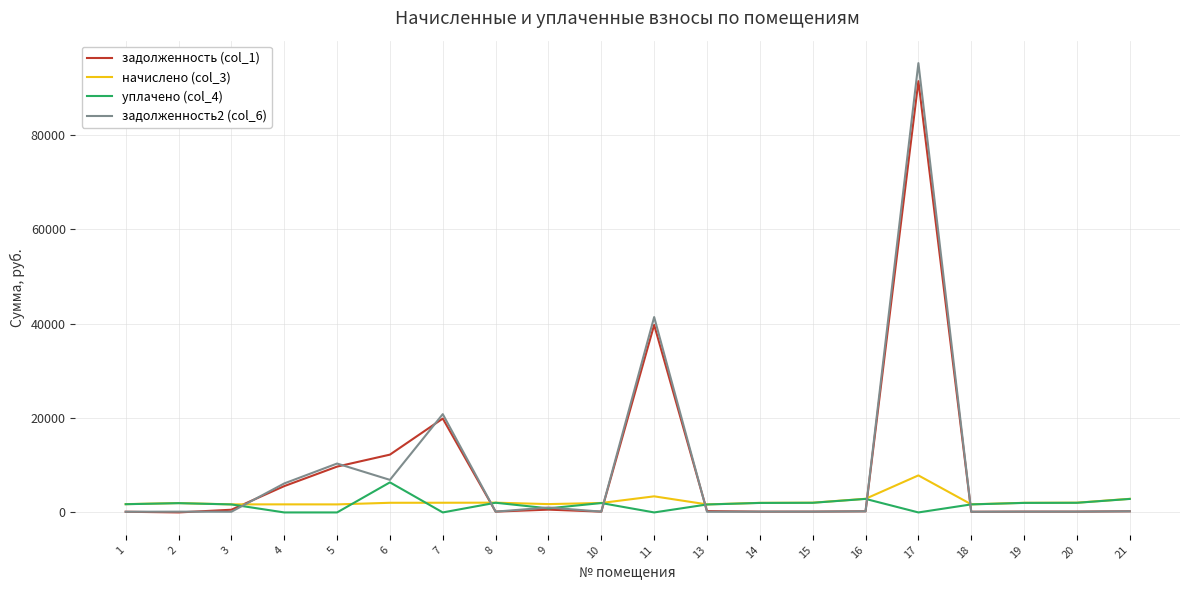

What is the average value of the задолженность (col_1) series?

9090.8